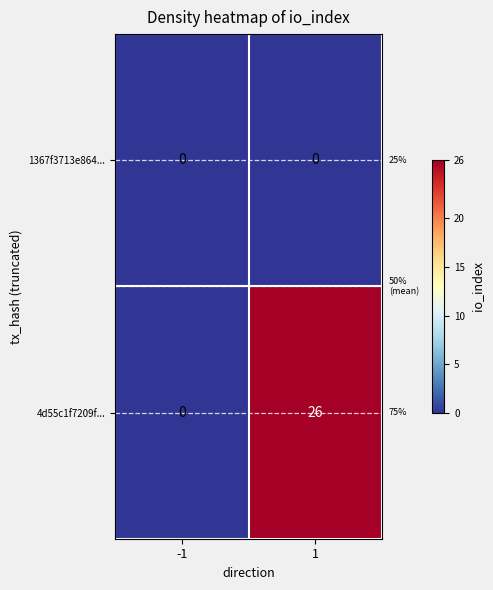

Which series has the largest range (max minus min)?

4d55c1f7209f...